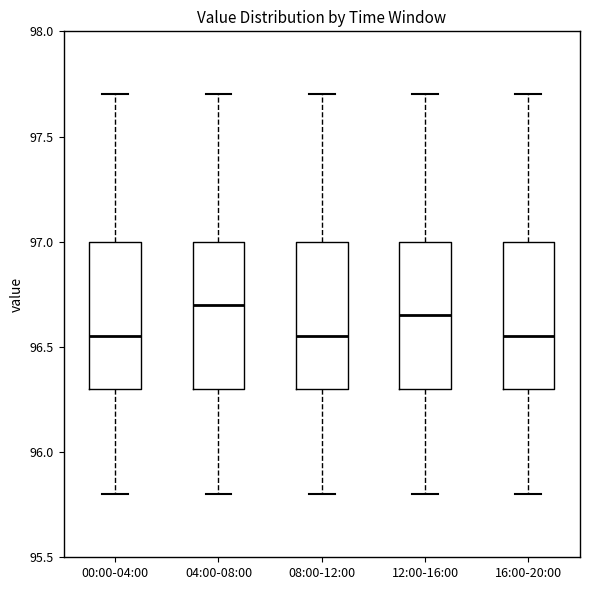

Reading left to right, transcribe this box plot: for each box, give where its median line is, the range the box spans, and where its two whiskers end, as read against the y-axis. The values are not printed on the chart, so give them approximately, as read against the axis.

00:00-04:00: median 96.55, box 96.30 to 97.00, whiskers 95.80 to 97.70
04:00-08:00: median 96.70, box 96.30 to 97.00, whiskers 95.80 to 97.70
08:00-12:00: median 96.55, box 96.30 to 97.00, whiskers 95.80 to 97.70
12:00-16:00: median 96.65, box 96.30 to 97.00, whiskers 95.80 to 97.70
16:00-20:00: median 96.55, box 96.30 to 97.00, whiskers 95.80 to 97.70